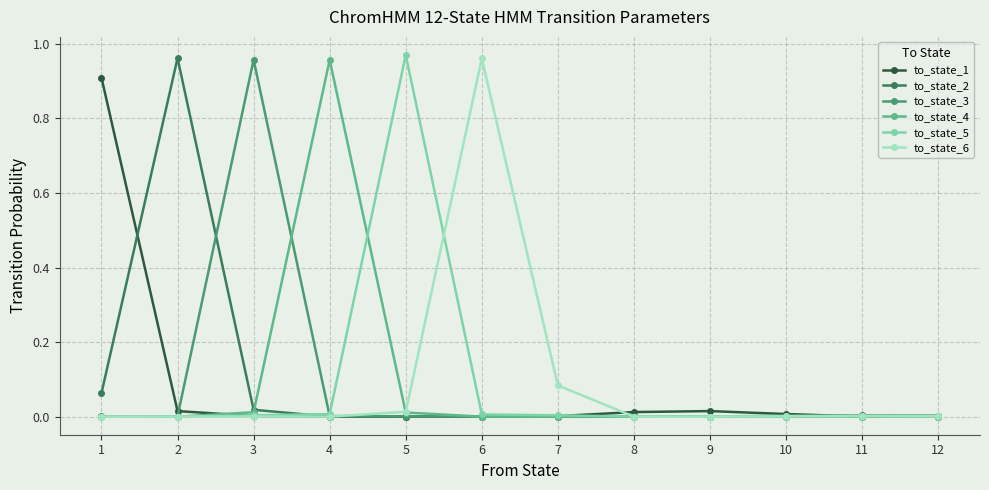

True or false: to_state_1 has more than 0 points higher than both neighbors.

True